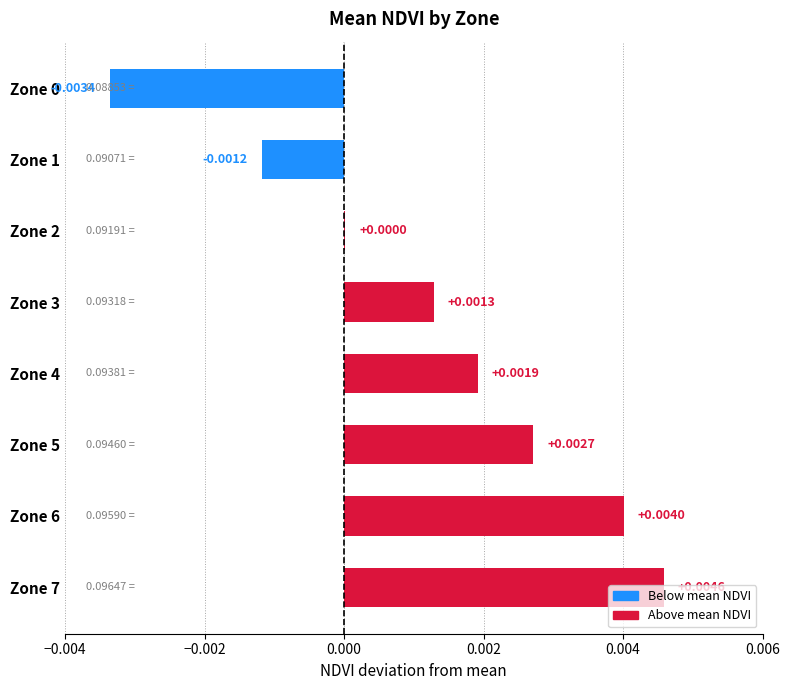

Between Zone 2 and Zone 1, which is larger?

Zone 2